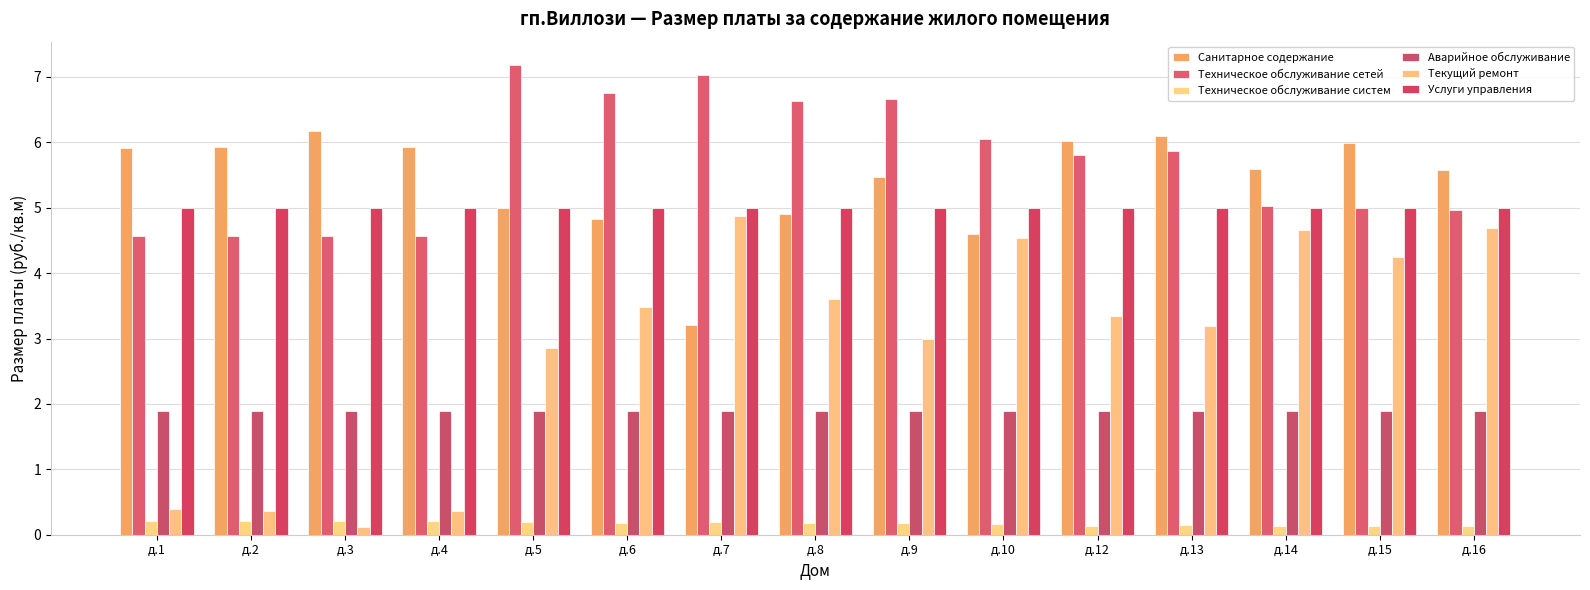

Where is Техническое обслуживание систем nearest to the value 0?

д.12